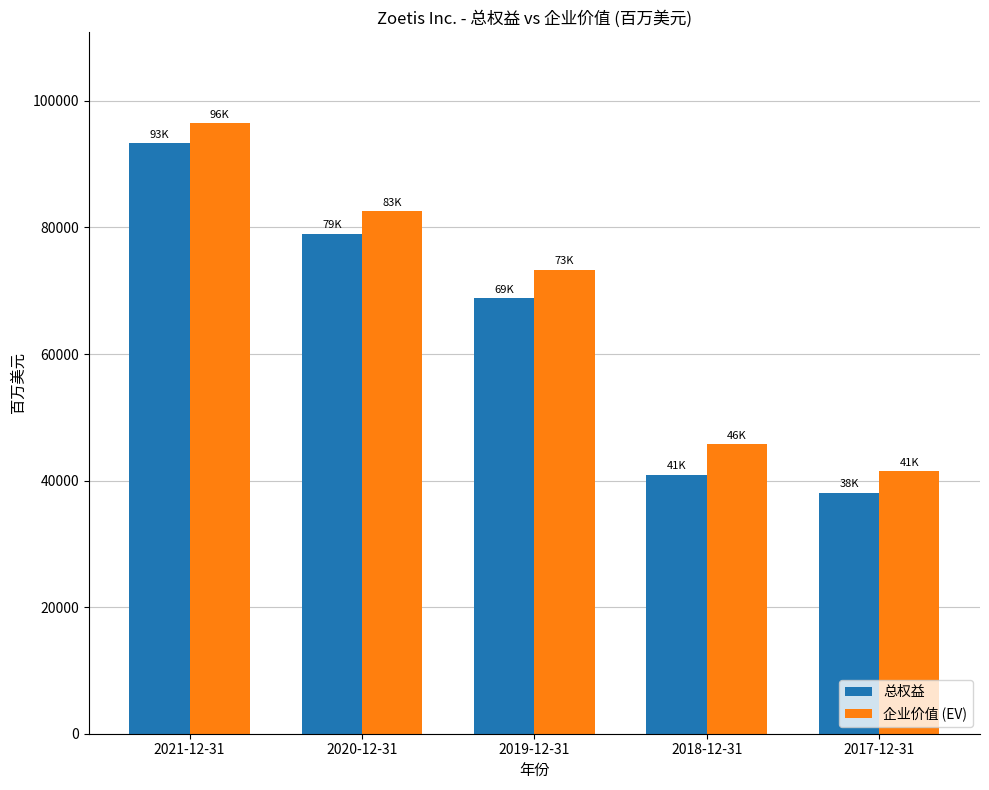

Count the number of data series in this chart.

2